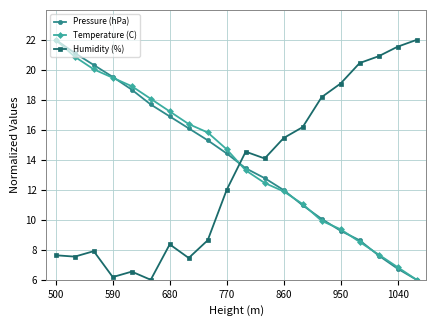

How many times do Temperature (C) and Humidity (%) cross each other?

1